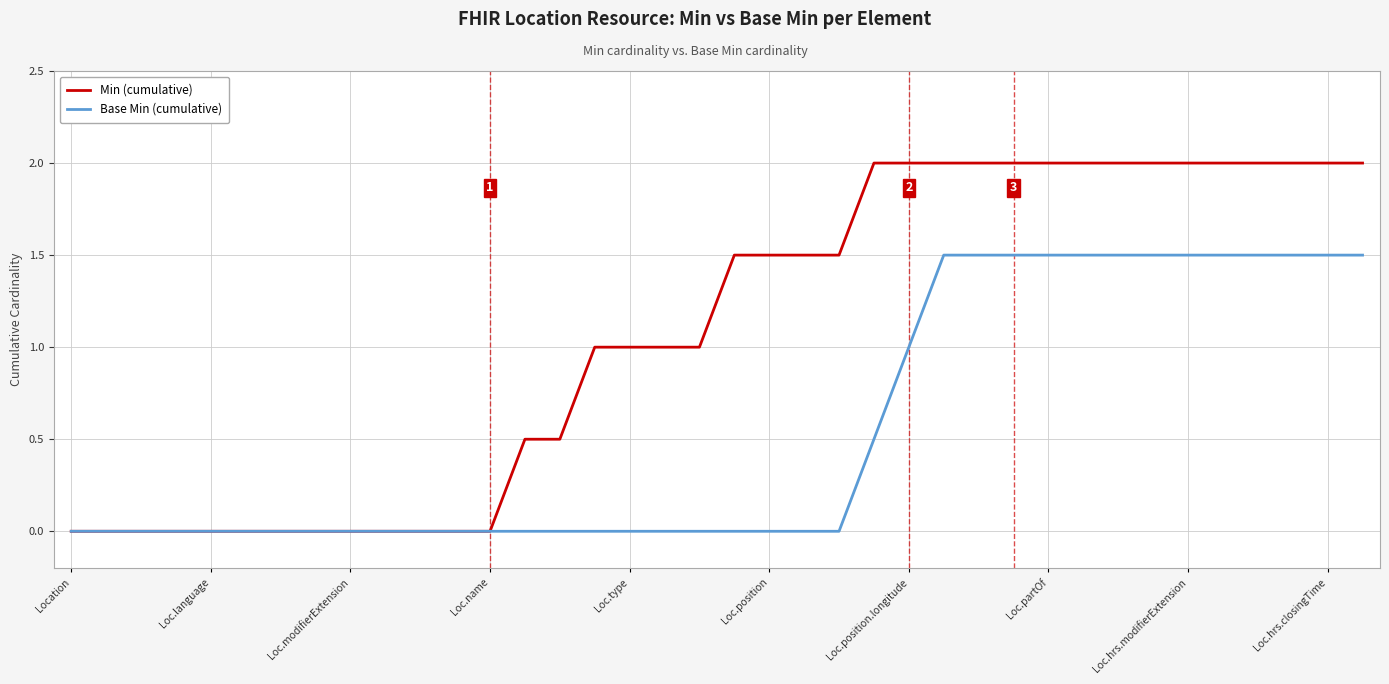

Which series has the largest total across all categories?

Min (cumulative)